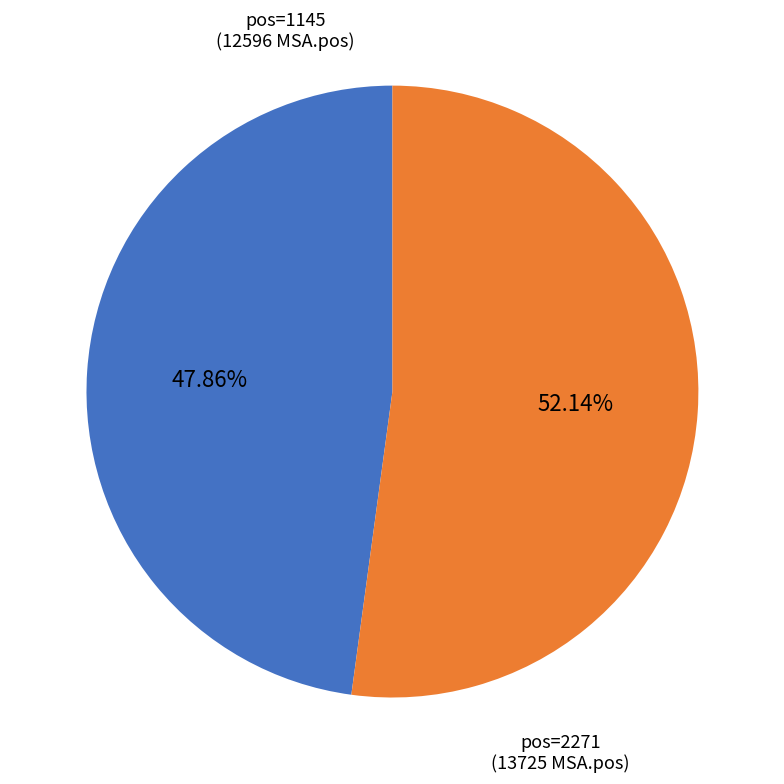

Is there any slice that represents more than half of the pie?

Yes